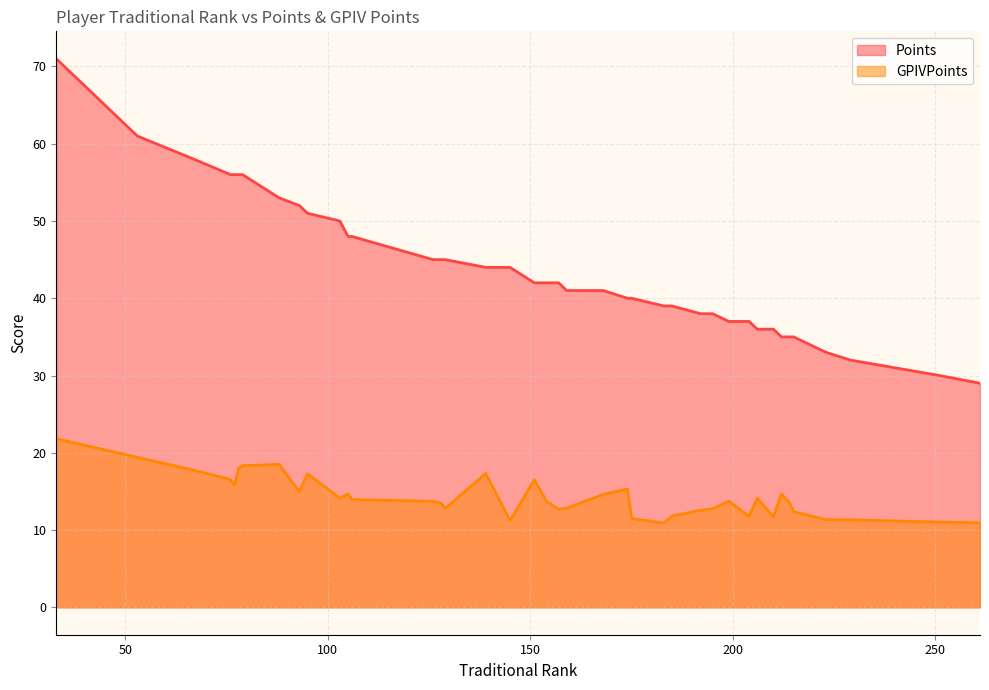

How many series are shown in this chart?

2